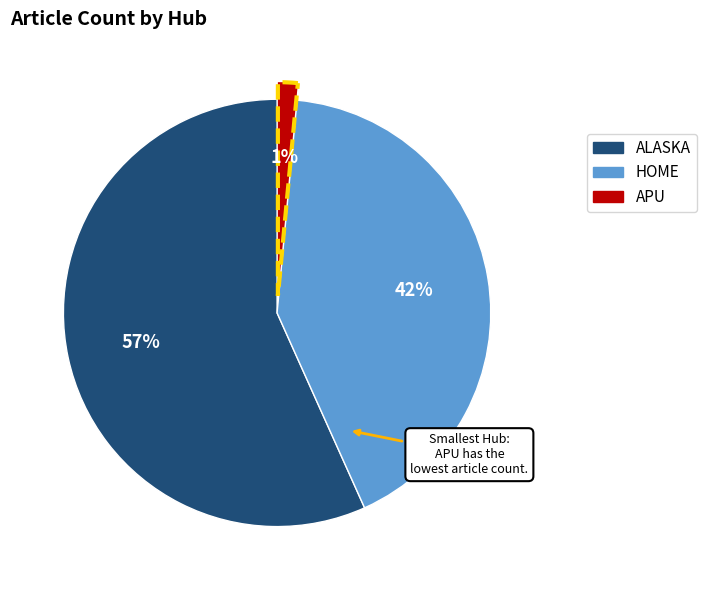

The APU slice represents 15% of the pie. True or false?

False